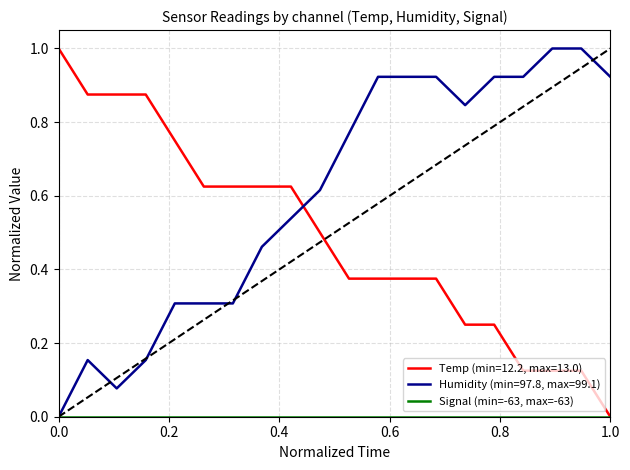

True or false: Humidity (min=97.8, max=99.1) and Temp (min=12.2, max=13.0) cross at least once.

True